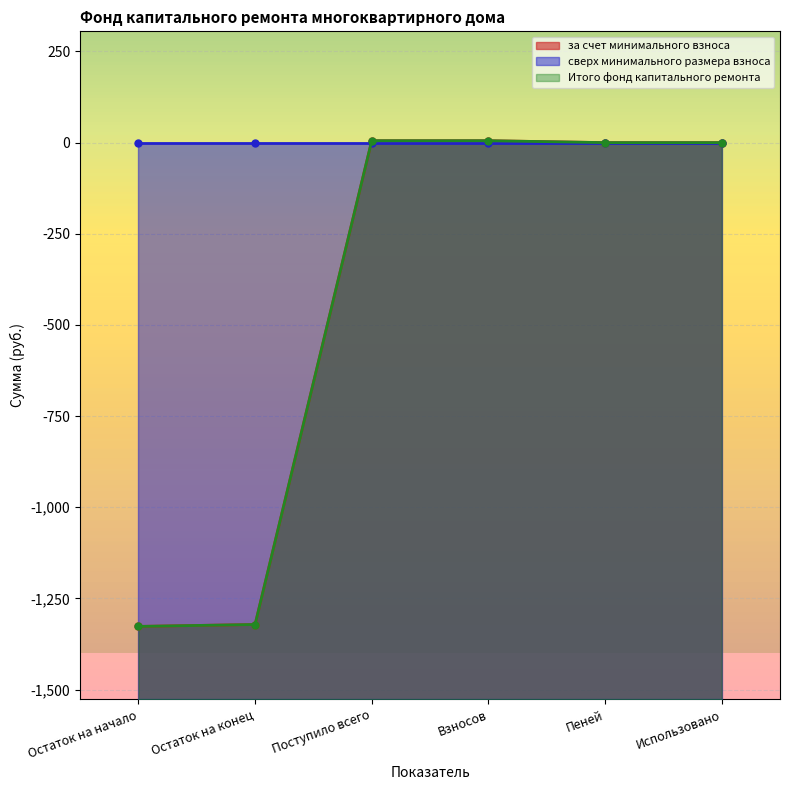

Which label corresponds to the smallest value in the chart?

Остаток на начало